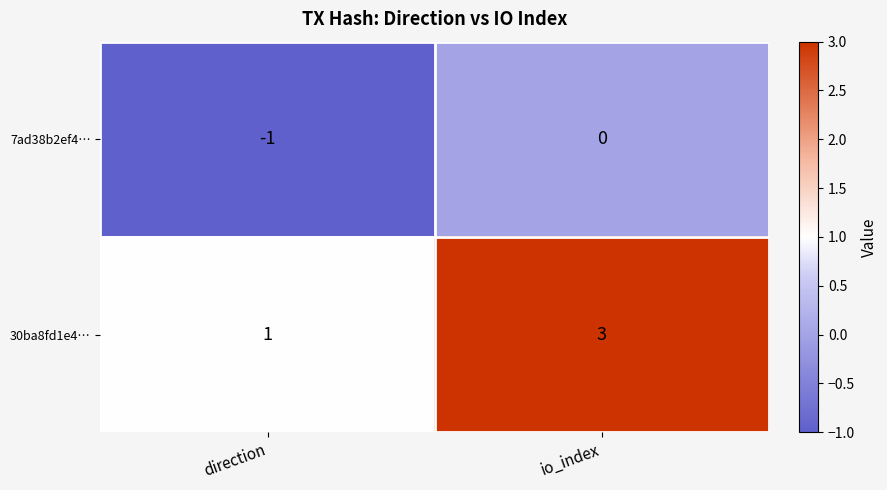

Rank the series by their maximum value, from lowest to highest.

7ad38b2ef4…, 30ba8fd1e4…